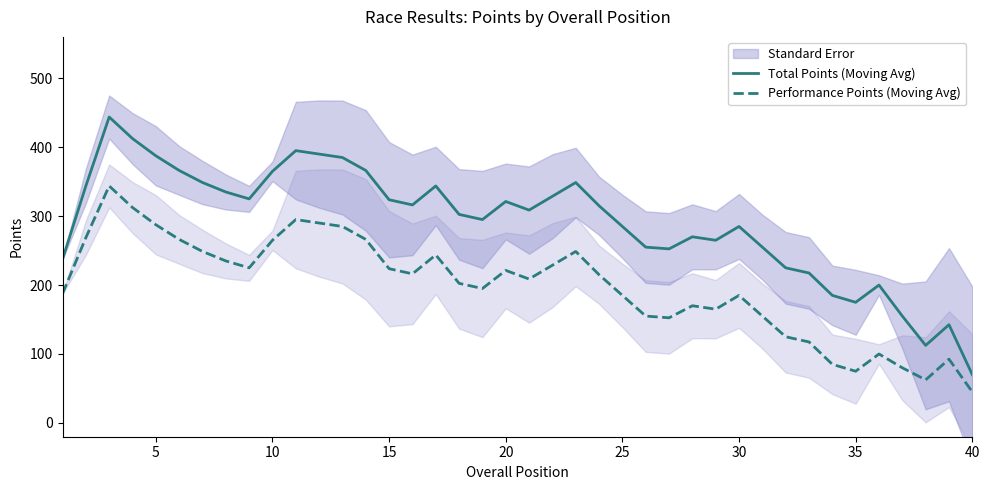

What is the lowest value of the Total Points (Moving Avg) series?

70.0